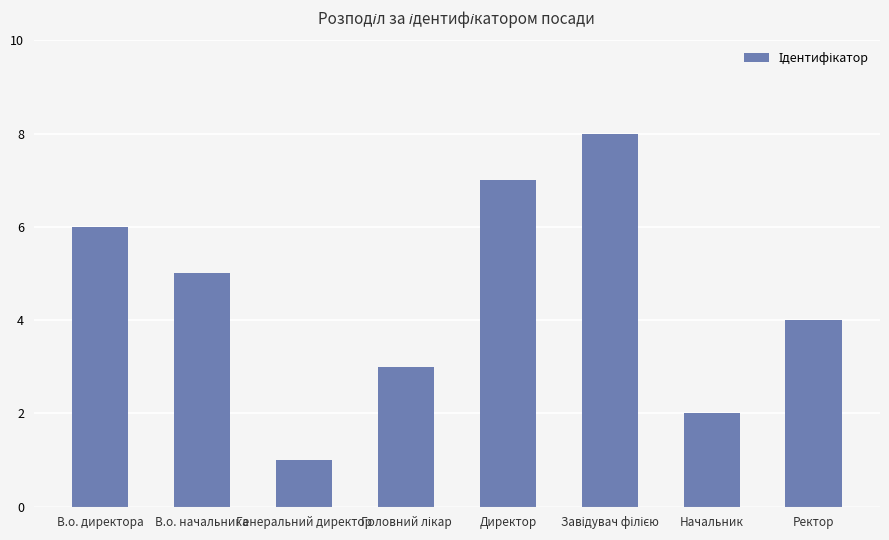

Which label corresponds to the smallest value in the chart?

Генеральний директор